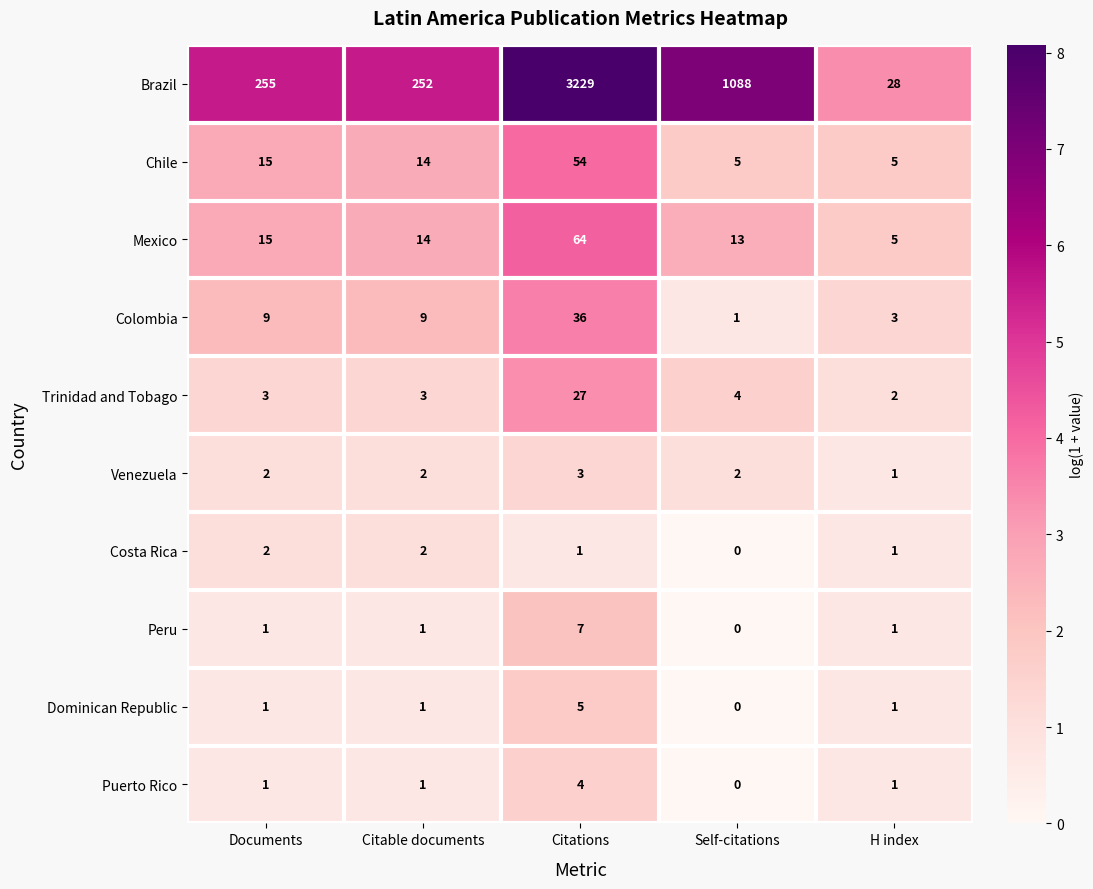

What is the sum of the Venezuela values at Self-citations and Citable documents?

4